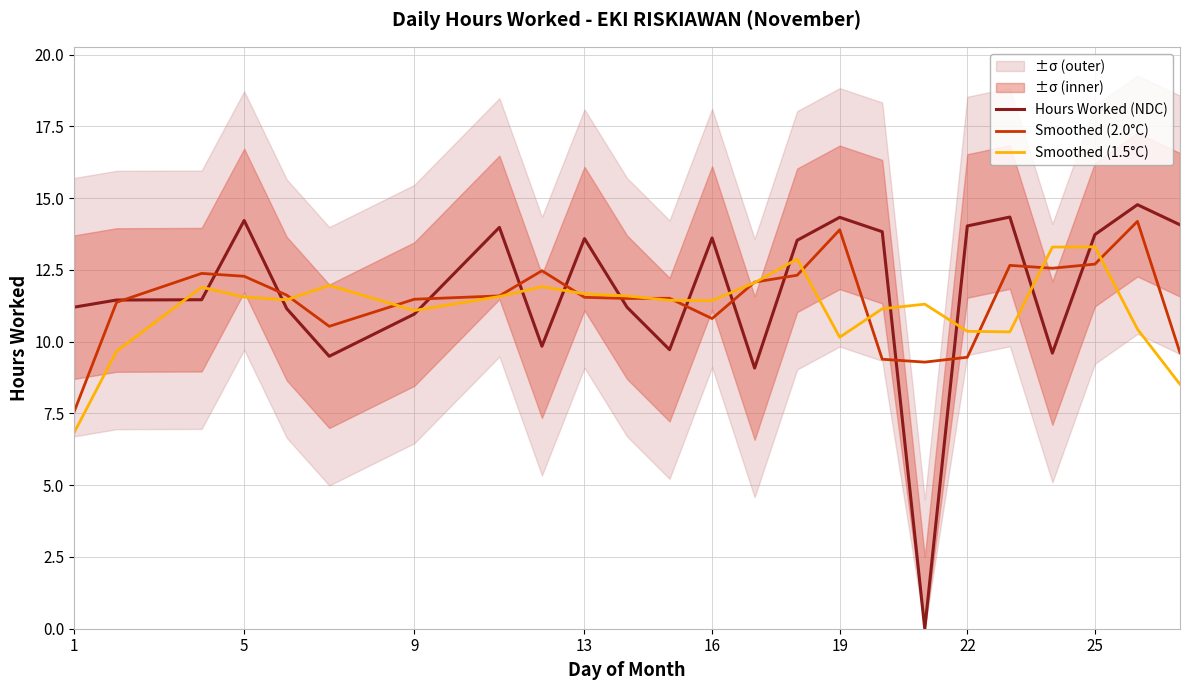

What is the greatest value displayed?

14.8